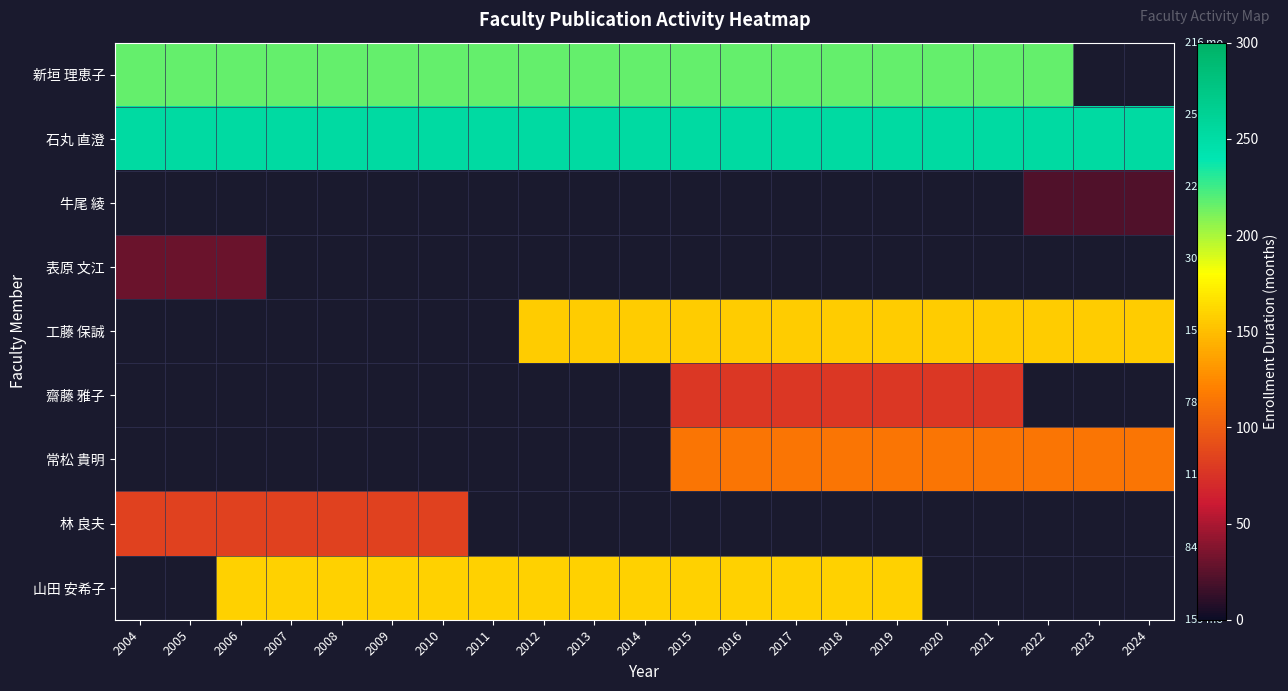

Between 2015 and 2009, which is larger?

2015